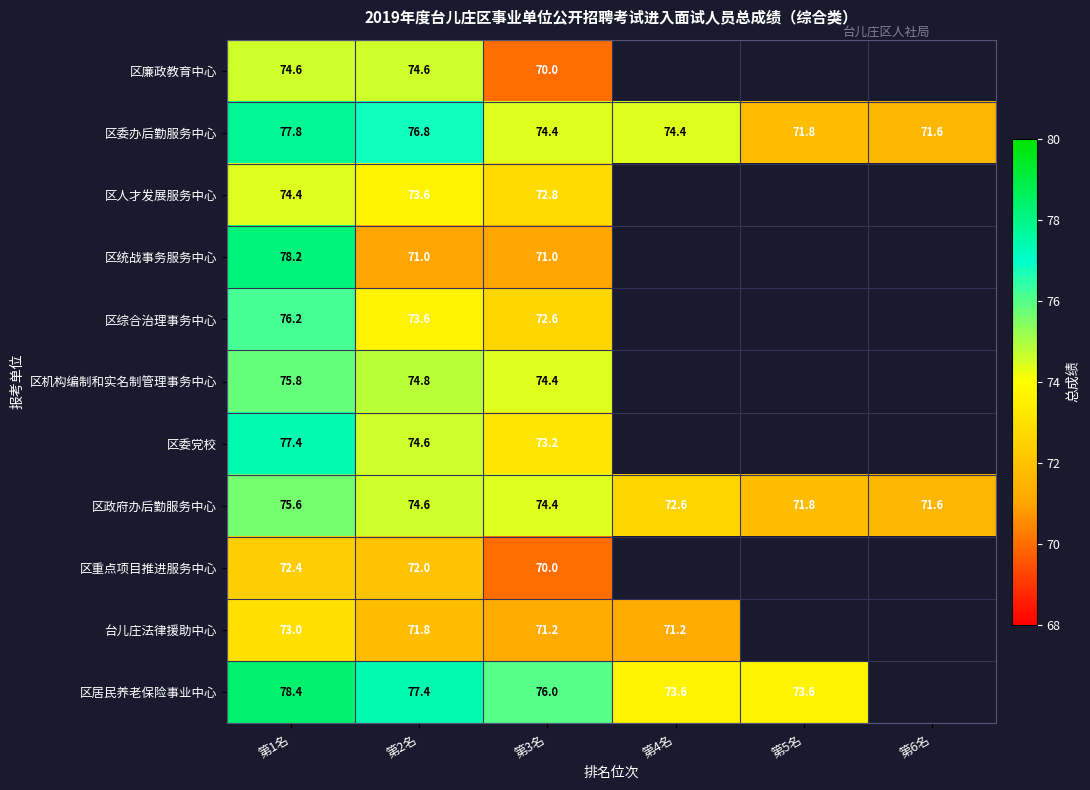

What is the approximate value of 区政府办后勤服务中心 at 第3名?

74.4